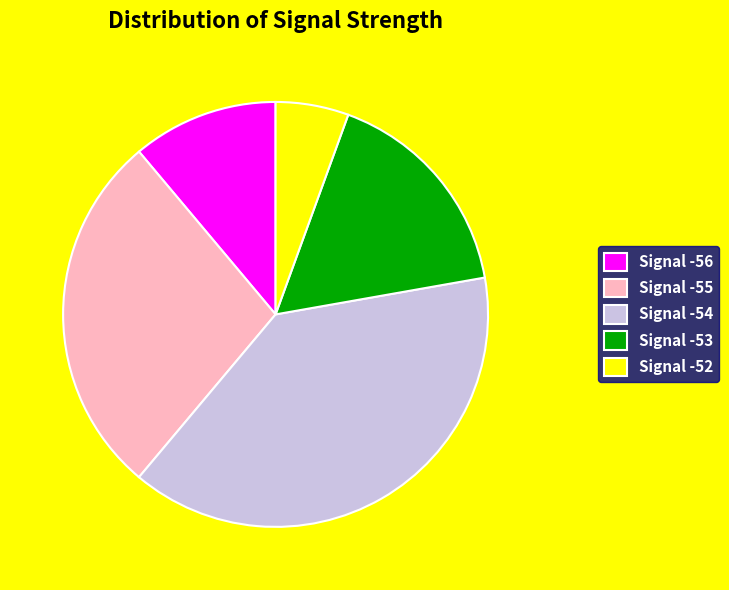

Do Signal -55 and Signal -52 together represent more than half of the pie?

No